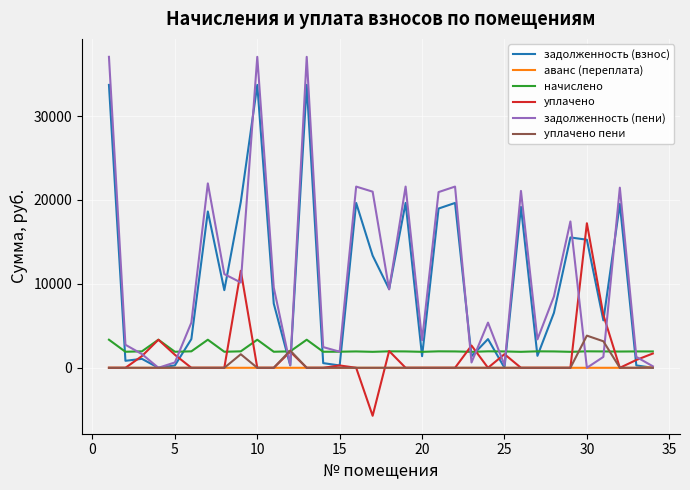

Which series has the widest spread of values?

задолженность (пени)